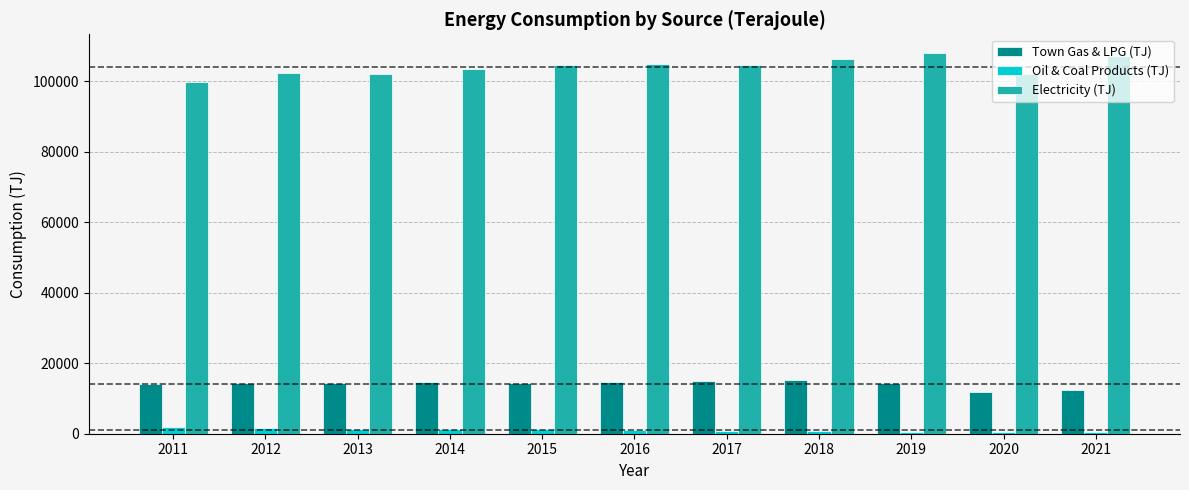

How many data points in Electricity (TJ) are less than 104647?

5